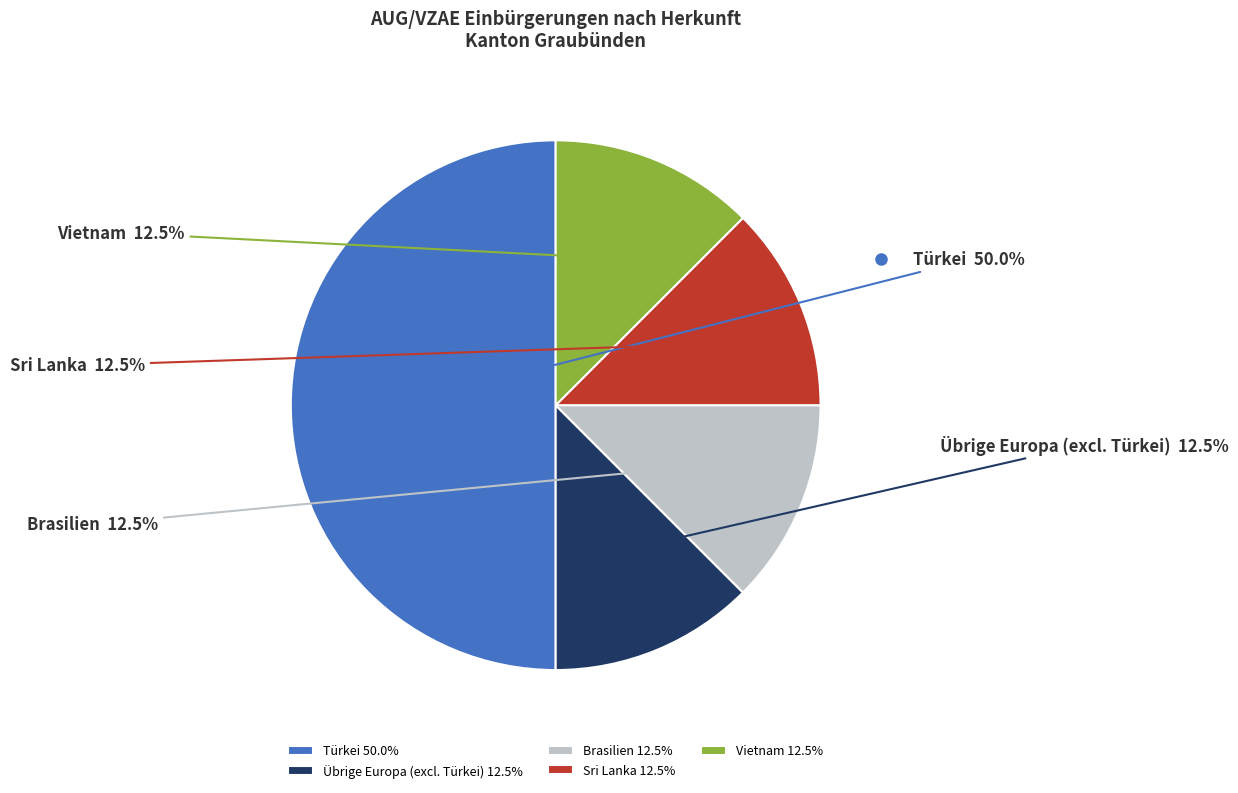

What percentage is the Türkei slice, to the nearest percent?

50%